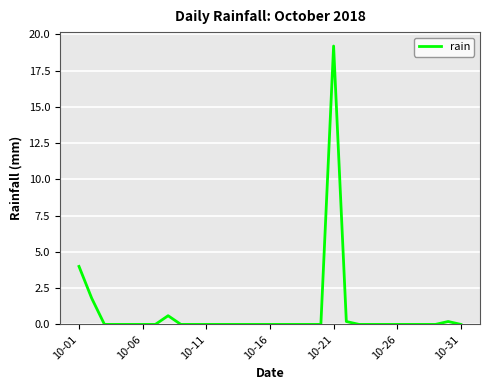

What is the difference between the maximum and minimum values?

19.2